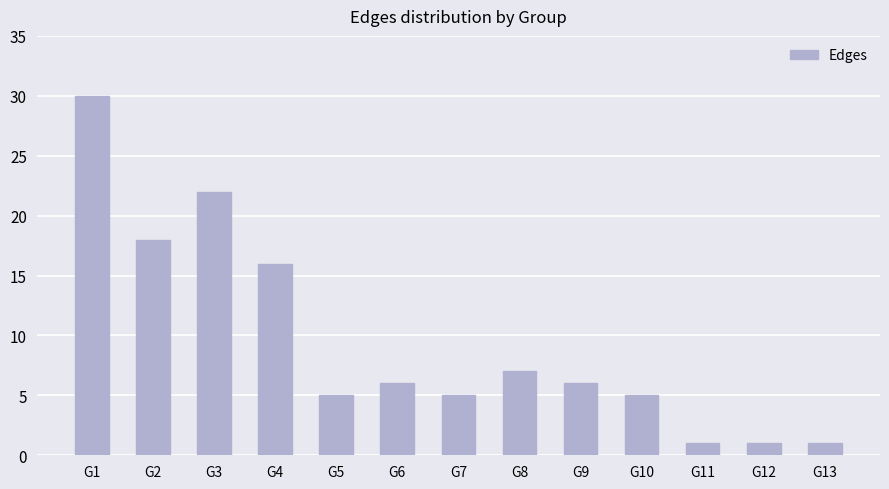

Does the chart contain any negative values?

No